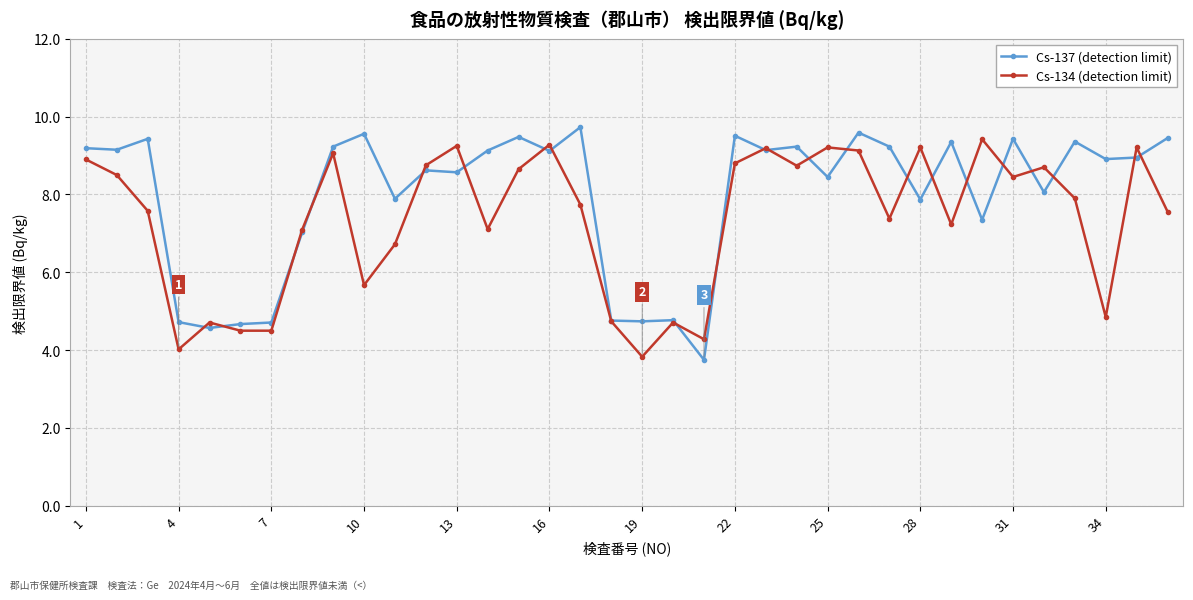

True or false: Cs-134 (detection limit) and Cs-137 (detection limit) cross at least once.

True